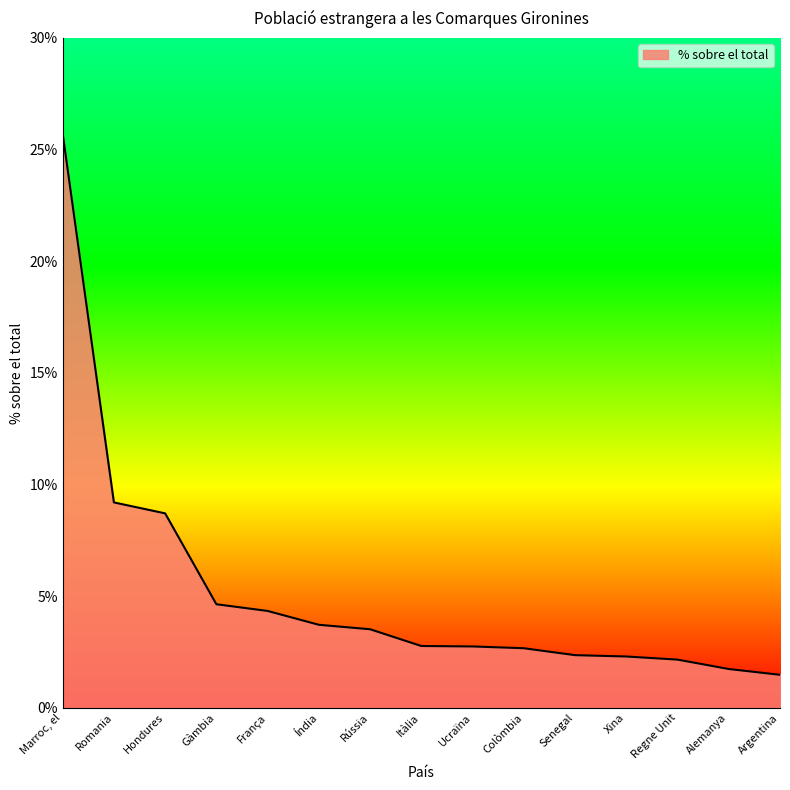

Is it true that the value at Romania is 9.2?

True